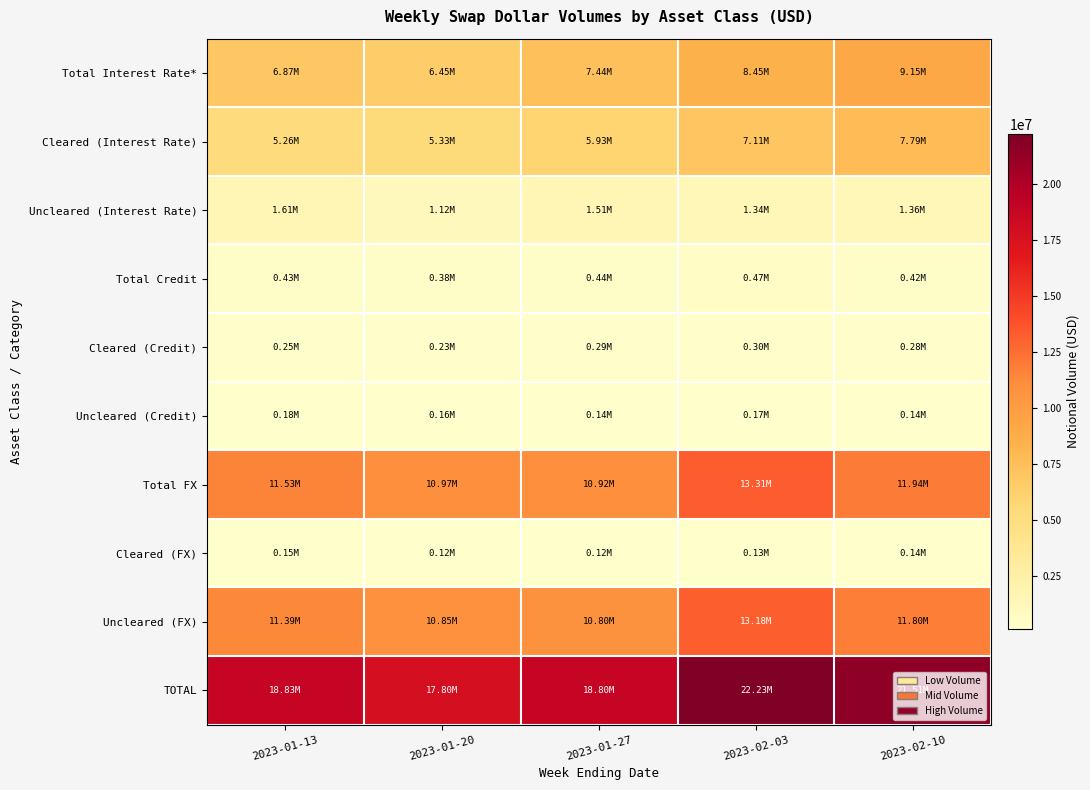

At how many categories does at least one series exceed 7702589?

5